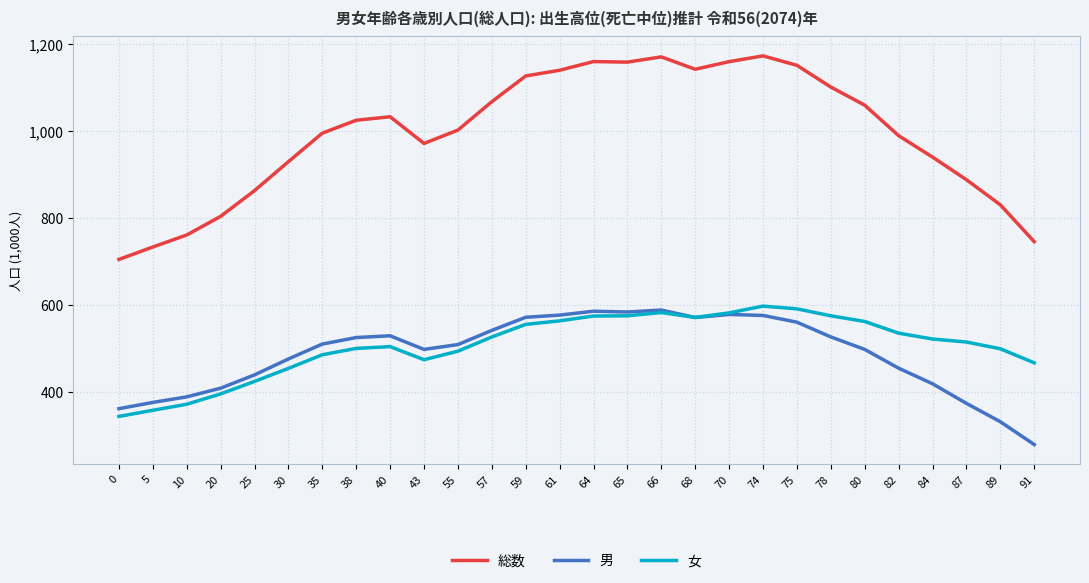

Which series has the largest range (max minus min)?

総数